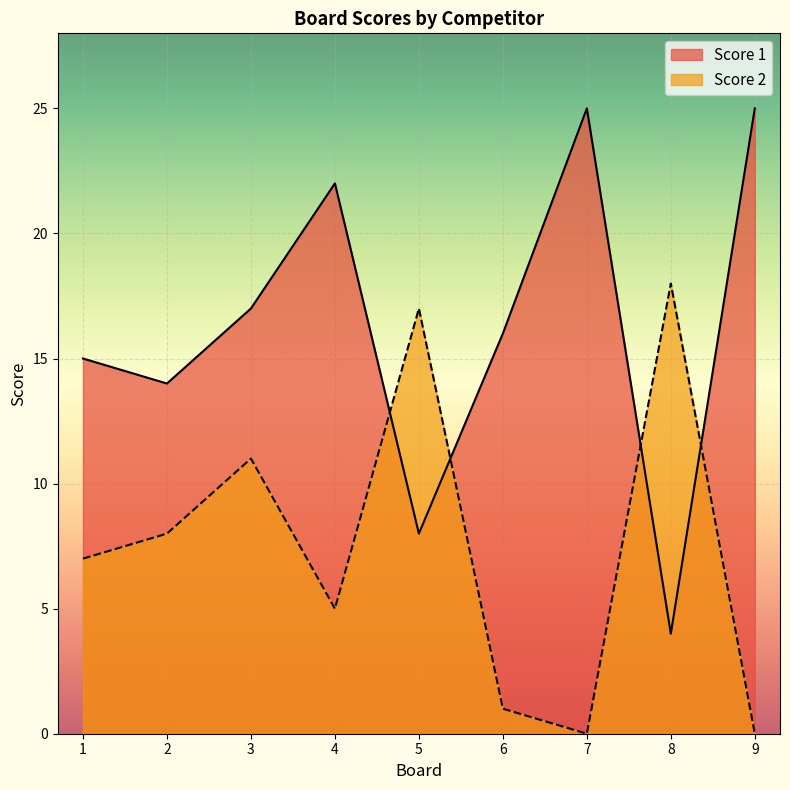

Which series has the largest range (max minus min)?

Score 1